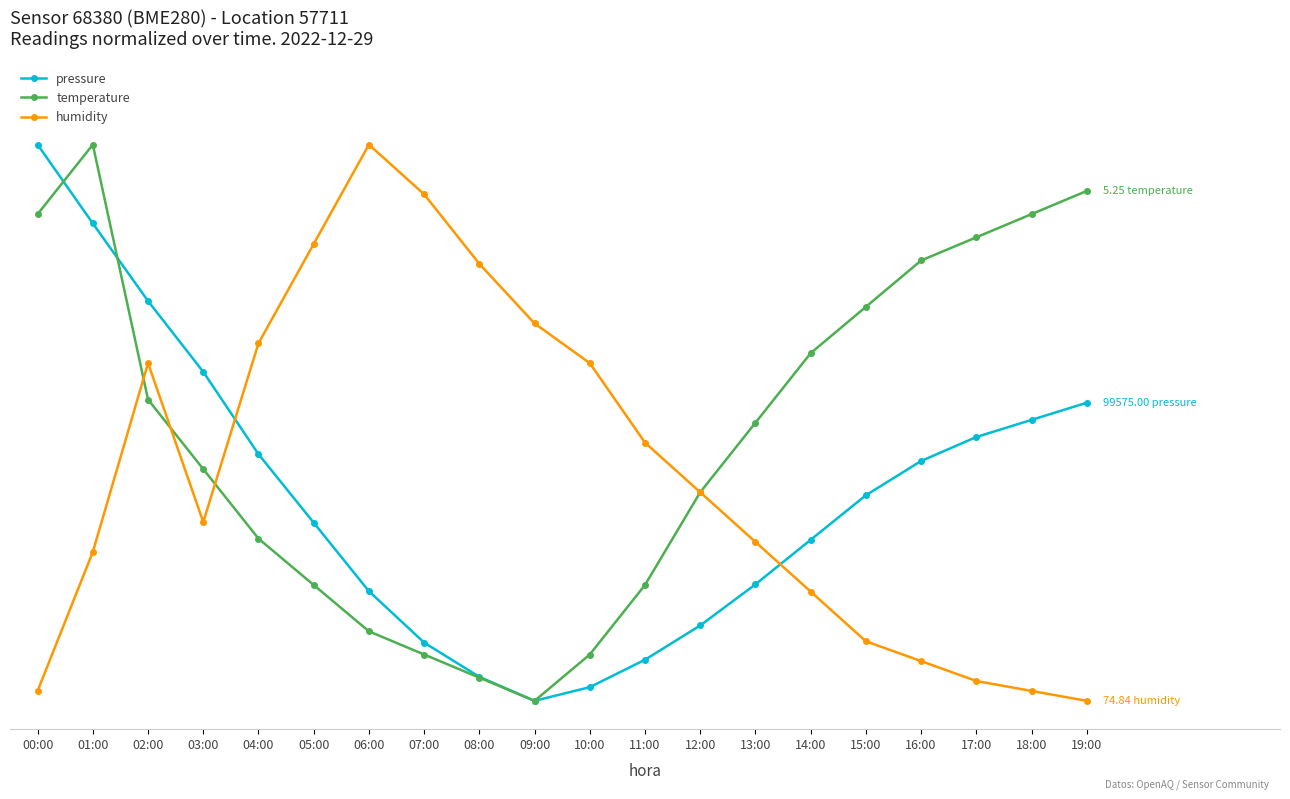

What is the label of the 1st point from the left?

00:00